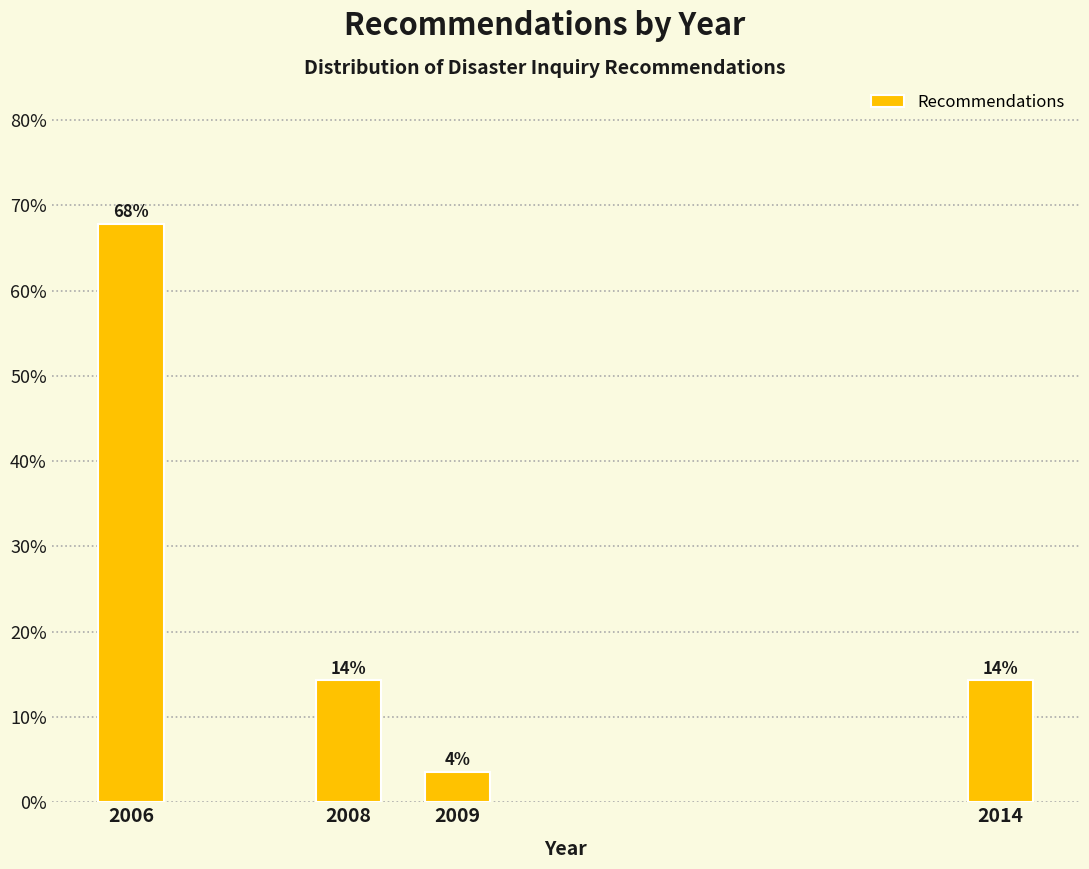

How many bars are there in total?

4